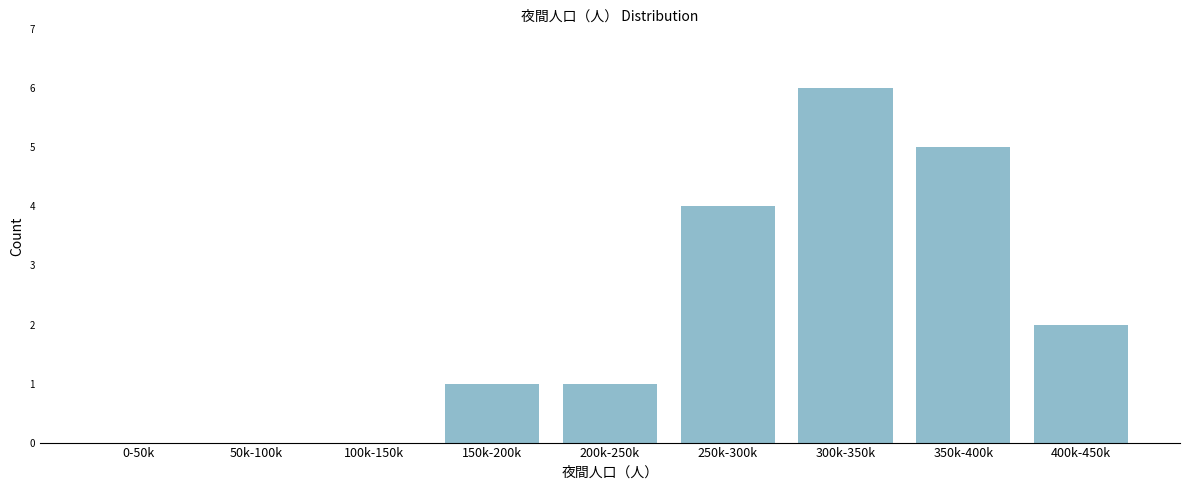

Reading left to right, list all the values displayed in this chart.

0-50k=0	50k-100k=0	100k-150k=0	150k-200k=1	200k-250k=1	250k-300k=4	300k-350k=6	350k-400k=5	400k-450k=2